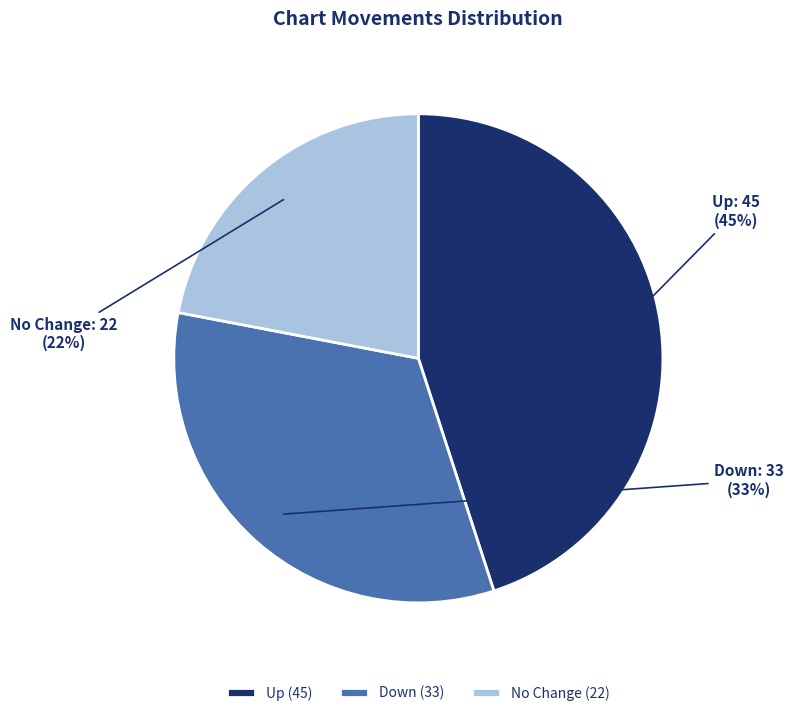

The No Change (22) slice represents 22% of the pie. True or false?

True